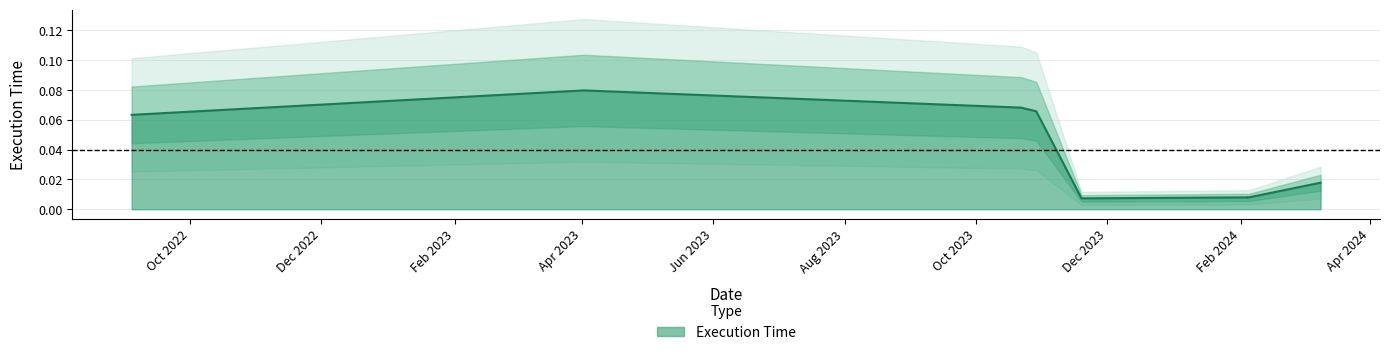

What is the difference between the maximum and second lowest values?

0.1